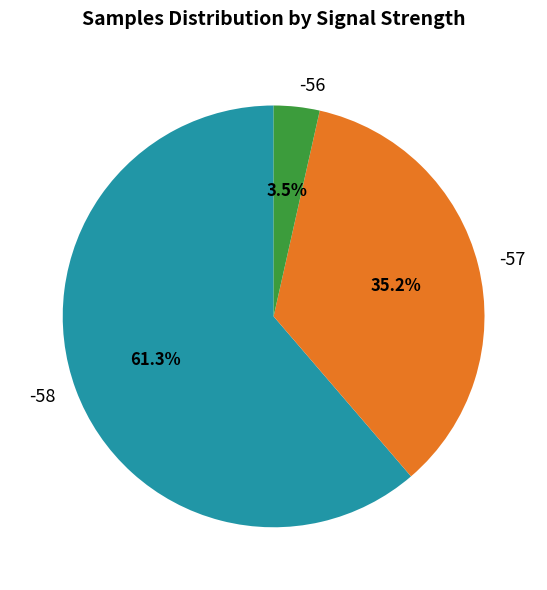

Is there a majority slice in this chart?

Yes